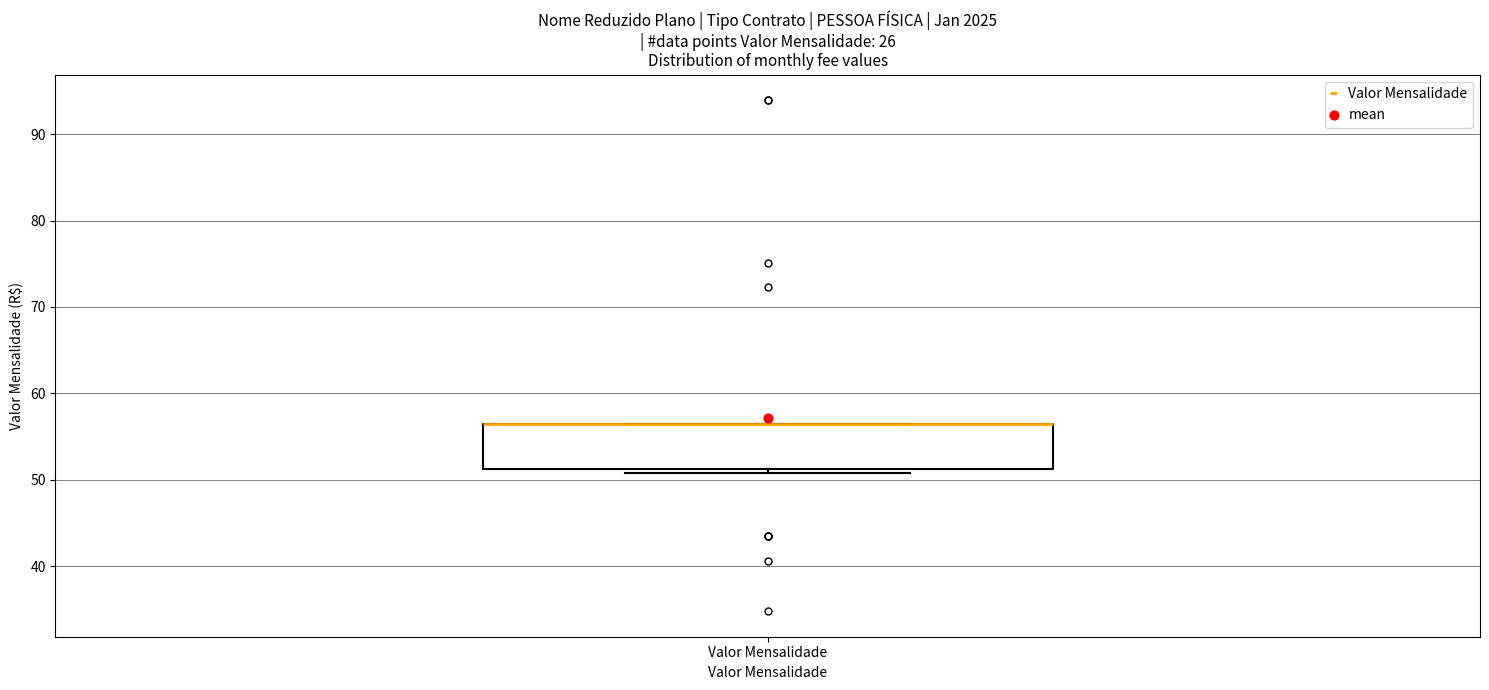

Where is the upper edge of the box for Valor Mensalidade on the y-axis? The values are not printed on the chart, so give them approximately, as read against the axis.

56